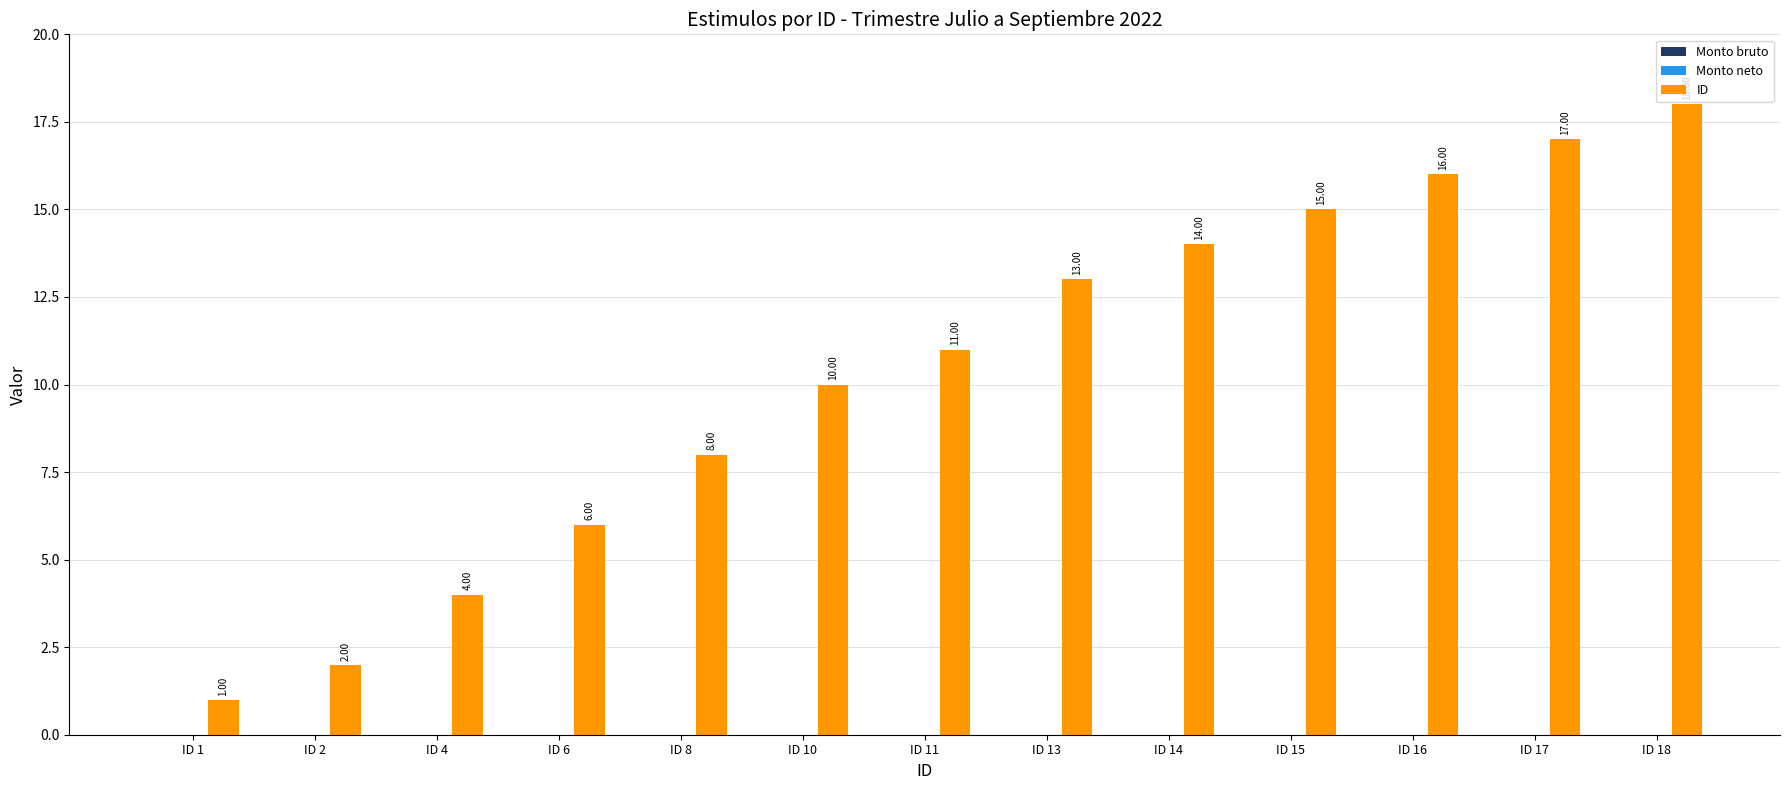

List the labels in order of value, smallest first.

ID 1, ID 2, ID 4, ID 6, ID 8, ID 10, ID 11, ID 13, ID 14, ID 15, ID 16, ID 17, ID 18